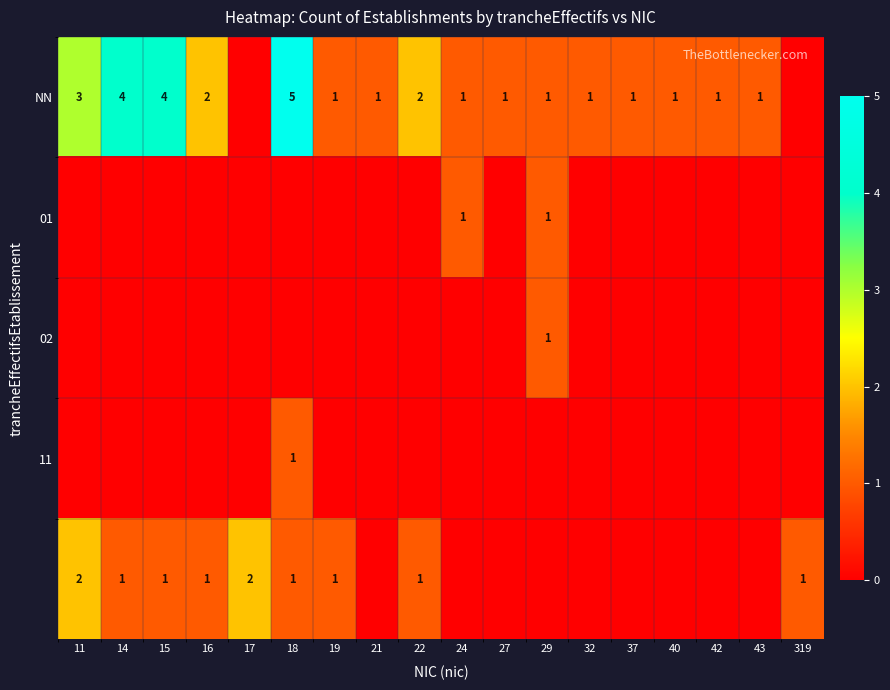

Is it true that NN equals 4 at 15?

True